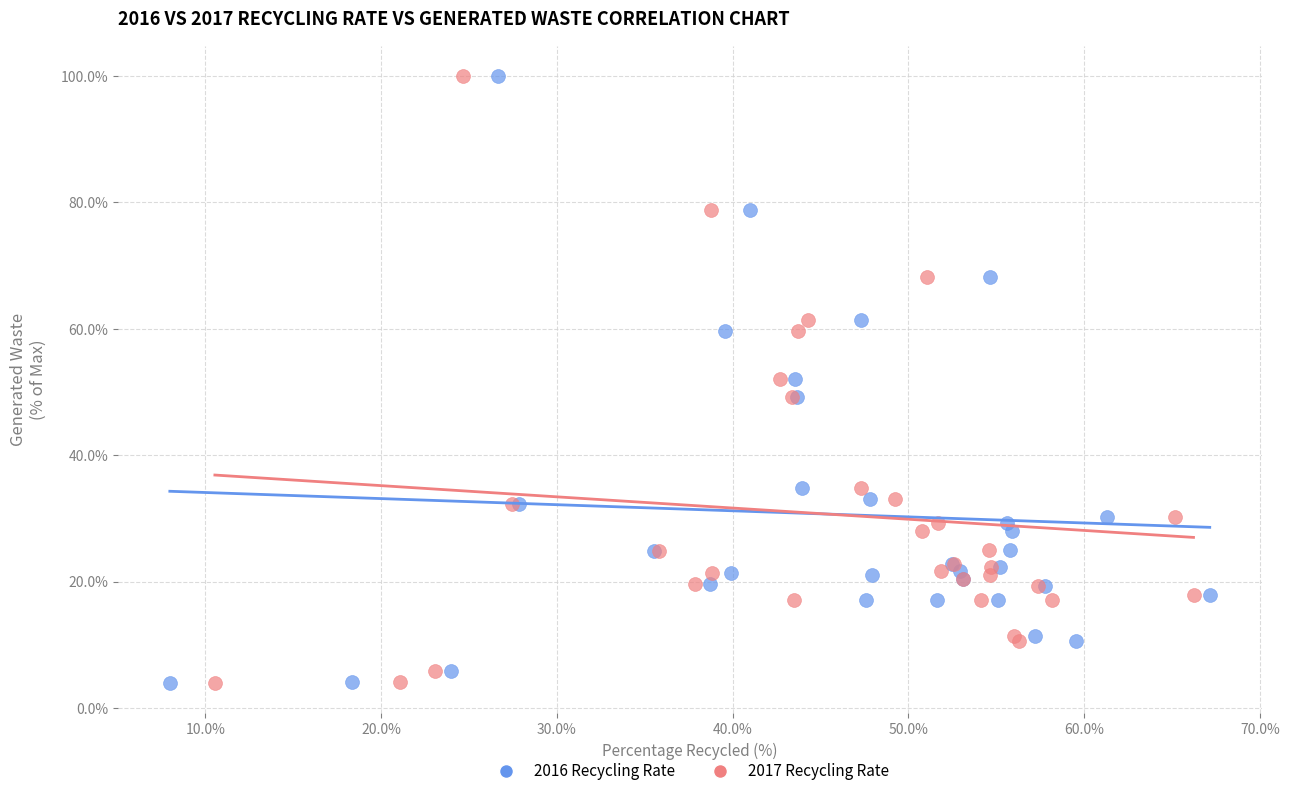

What are all the series names shown in the legend?

2016 Recycling Rate, 2017 Recycling Rate